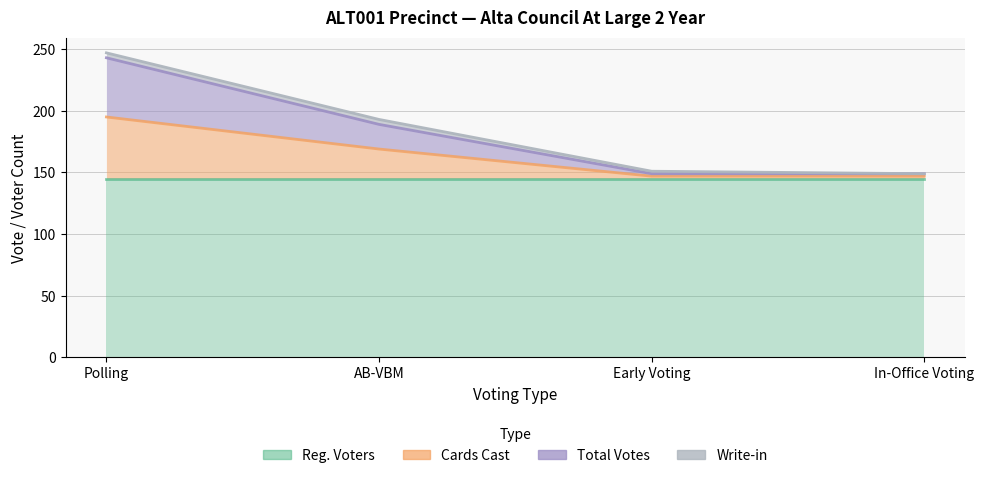

What is the label of the 3rd point from the left?

Early Voting